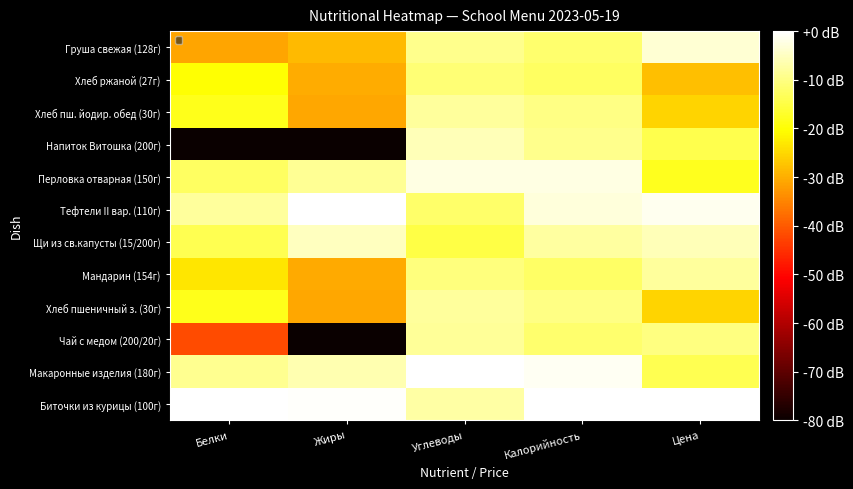

Rank the series at Калорийность from lowest to highest value.

Хлеб ржаной (27г), Мандарин (154г), Груша свежая (128г), Чай с медом (200/20г), Хлеб пшеничный з. (30г), Хлеб пш. йодир. обед (30г), Напиток Витошка (200г), Щи из св.капусты (15/200г), Тефтели II вар. (110г), Перловка отварная (150г), Макаронные изделия (180г), Биточки из курицы (100г)